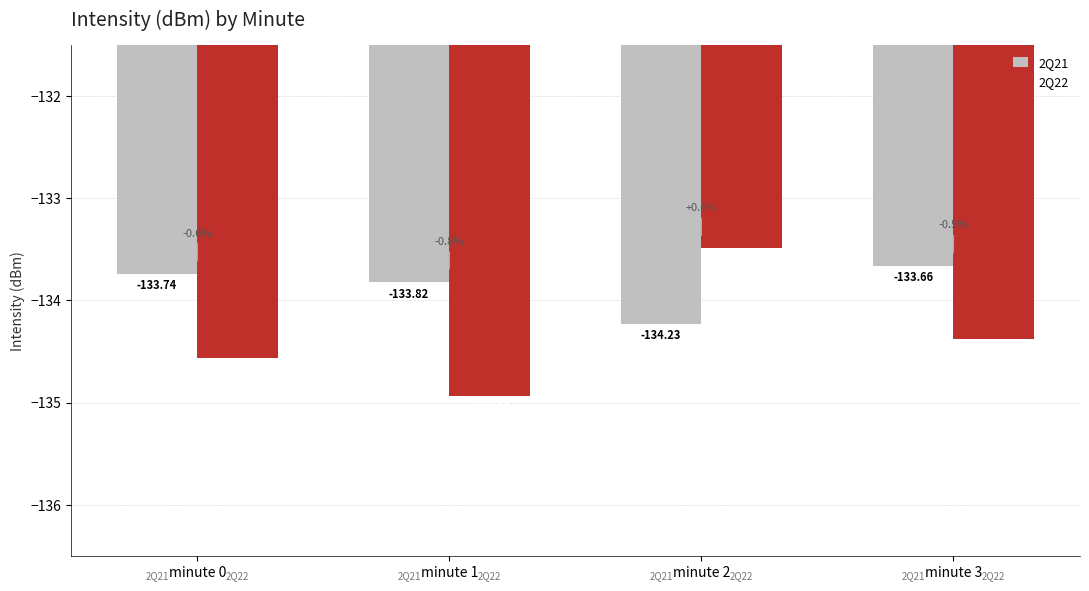

Count the 2Q22 values in the range -134 to -133.

1